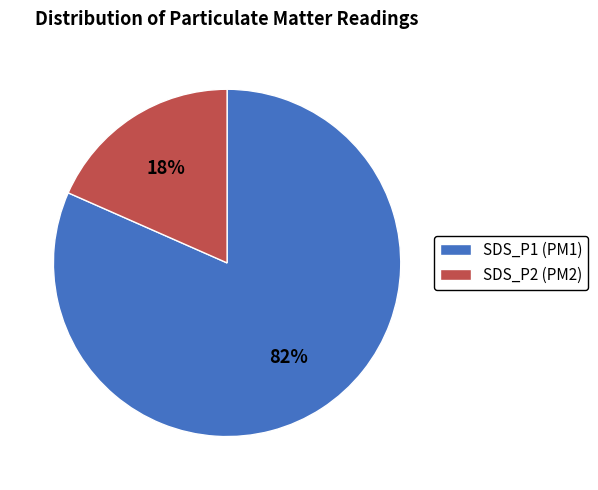

The SDS_P2 (PM2) slice represents 5% of the pie. True or false?

False